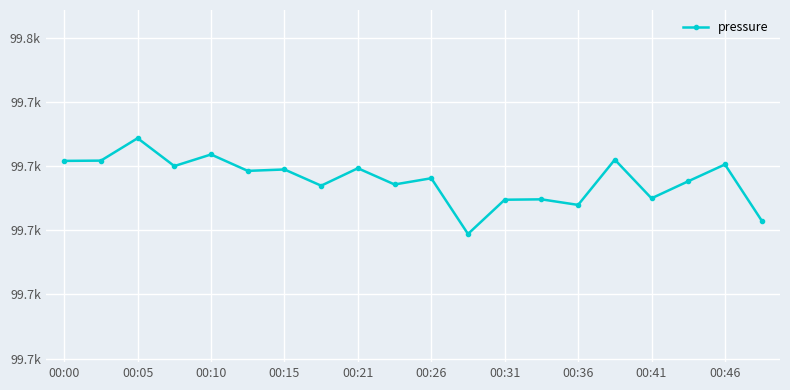

How many interior local peaks (higher than both neighbors) does the data have?

8